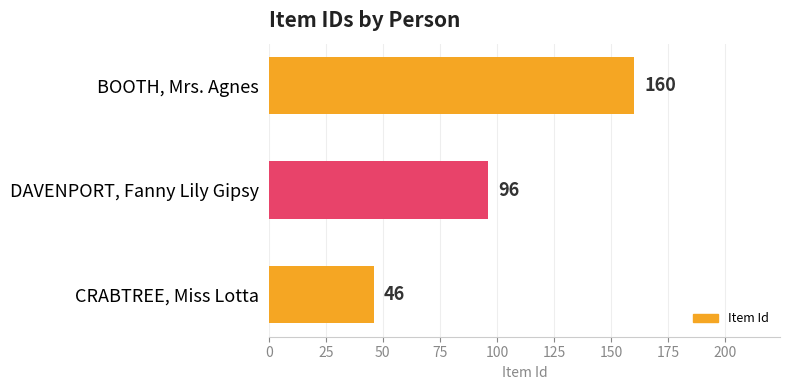

Reading bottom to top, extract all data points from this chart.

46	96	160